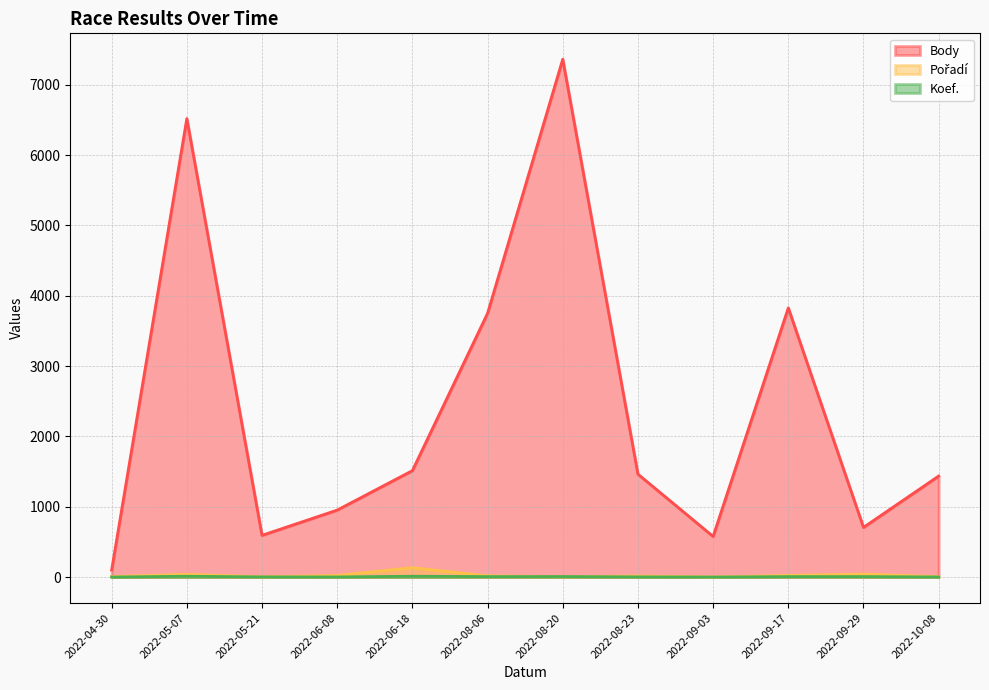

The value of Pořadí at 2022-09-03 is 2. True or false?

True